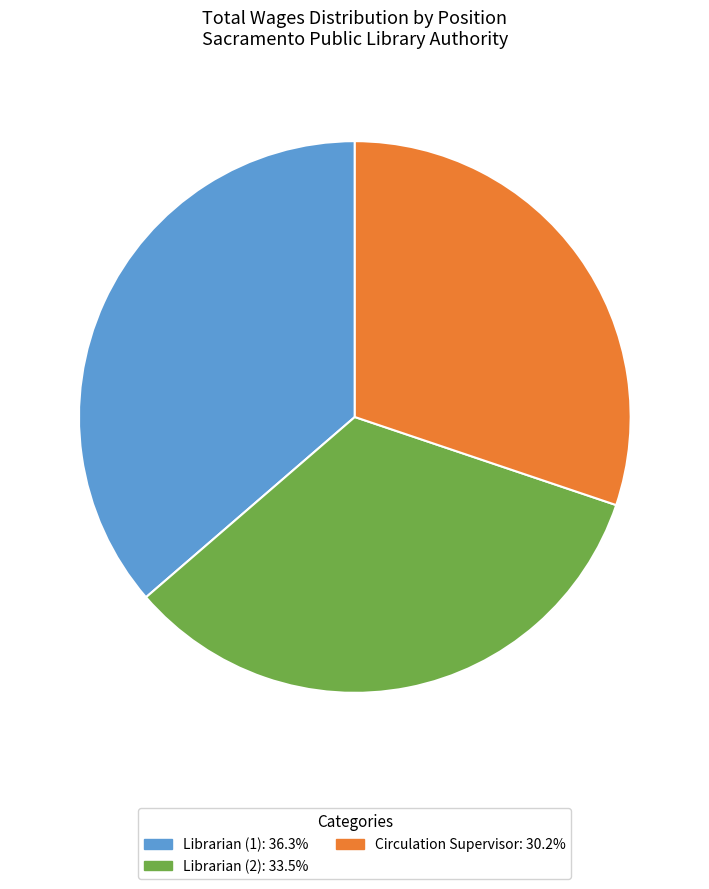

Count the number of slices in the pie.

3